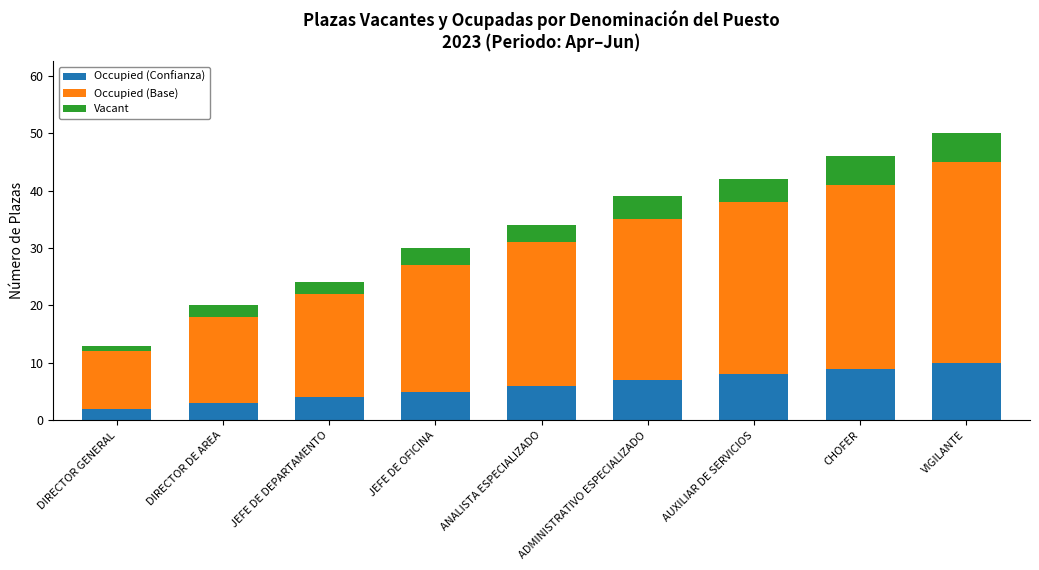

At which category is the sum across all series the highest?

VIGILANTE